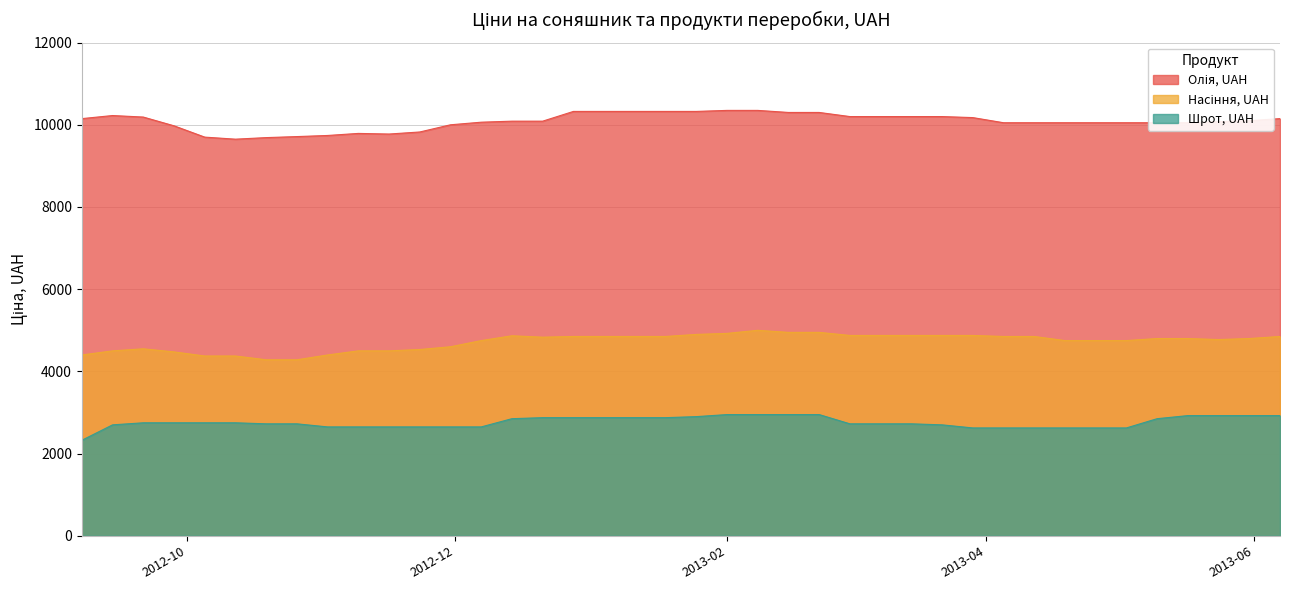

Which series has the largest range (max minus min)?

Насіння, UAH